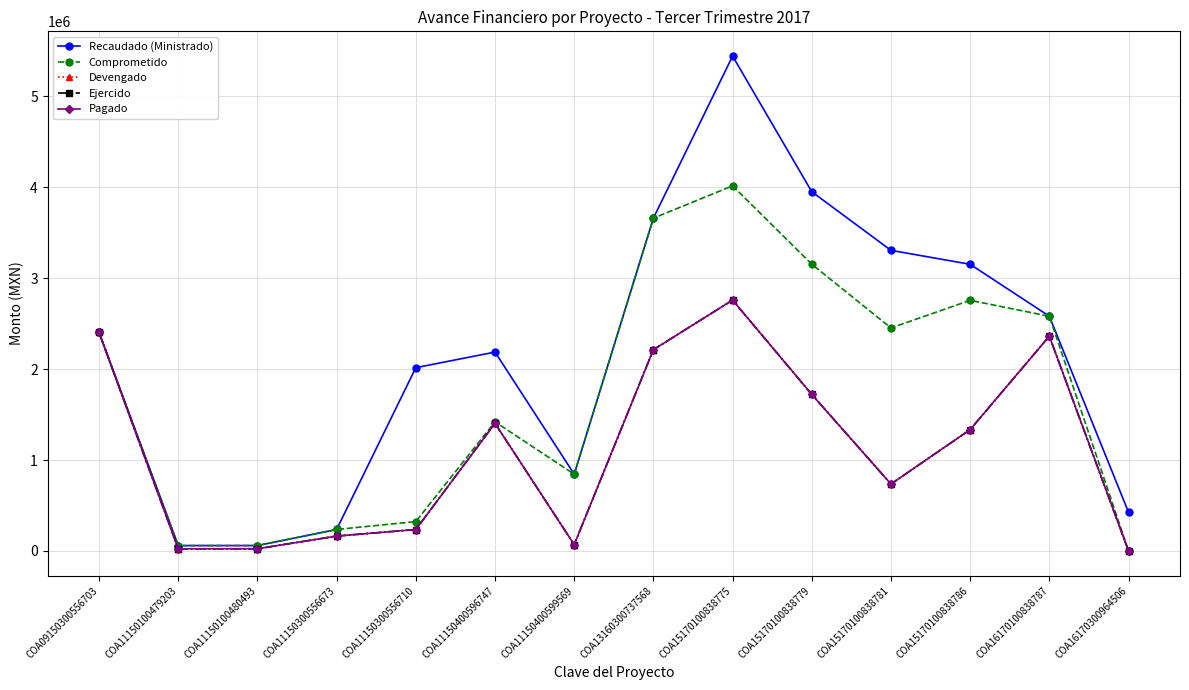

Which category has the lowest value in the Comprometido series?

COA16170300964506